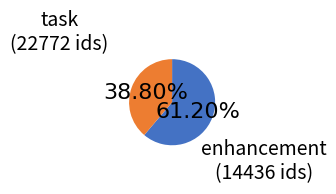

Is there a majority slice in this chart?

Yes